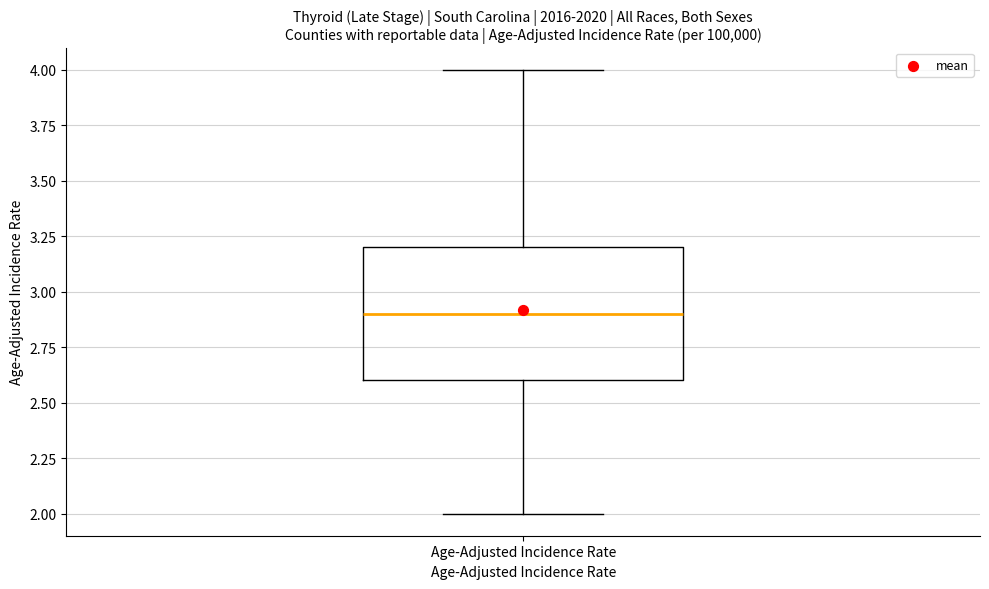

Where does the median line of the box for Age-Adjusted Incidence Rate sit on the y-axis? The values are not printed on the chart, so give them approximately, as read against the axis.

2.9